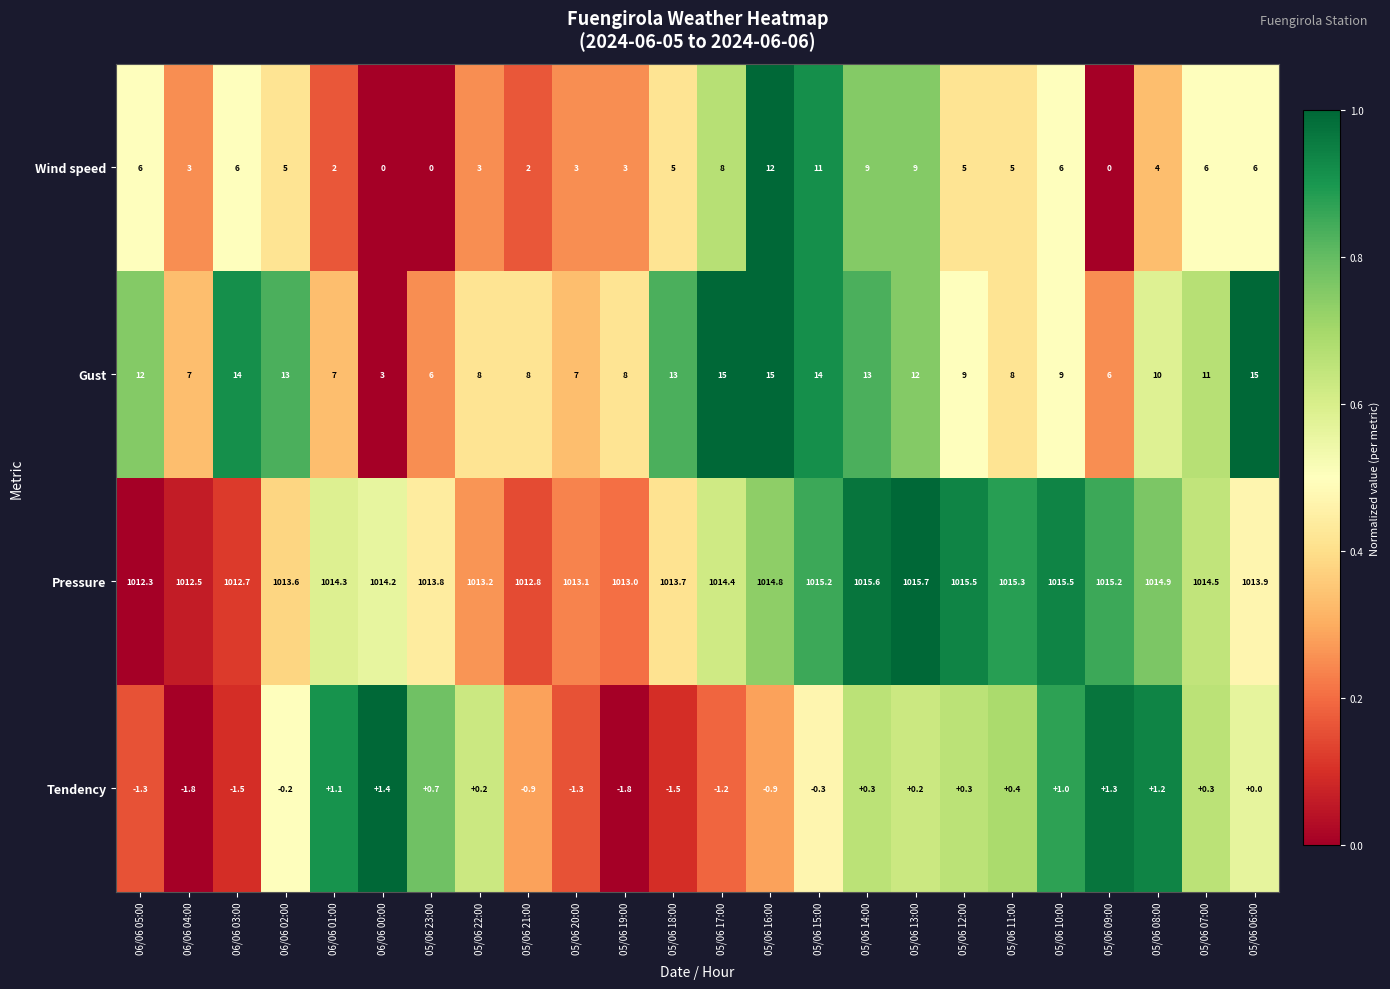

List the series in order of their peak value, lowest first.

Tendency, Wind speed, Gust, Pressure